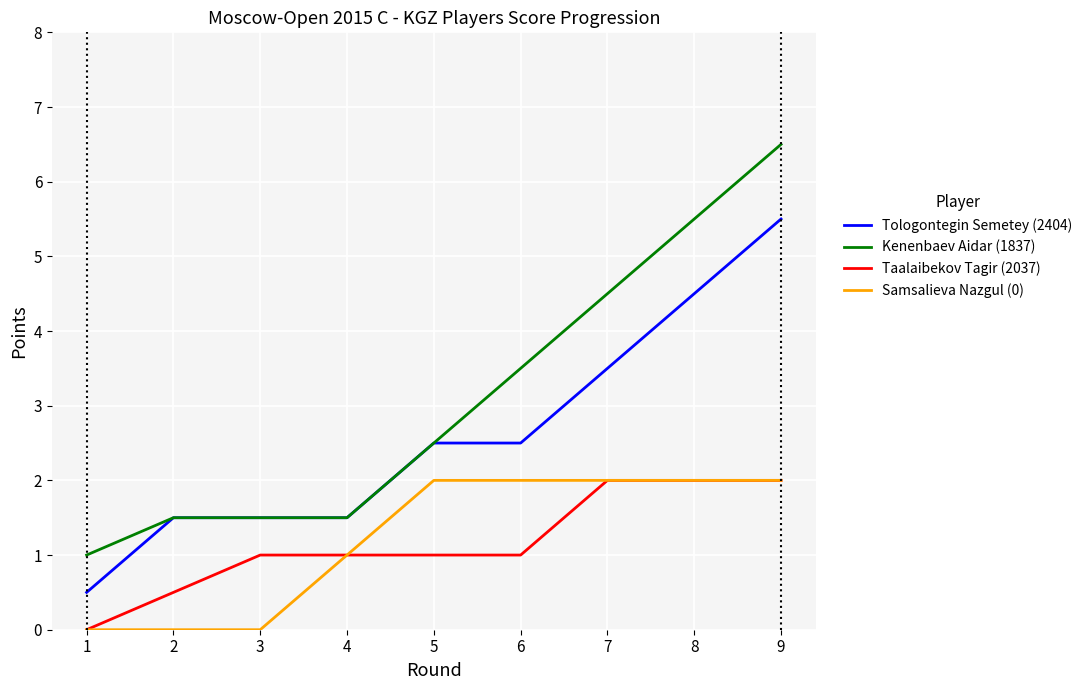

True or false: Samsalieva Nazgul (0) and Kenenbaev Aidar (1837) intersect in this chart.

False